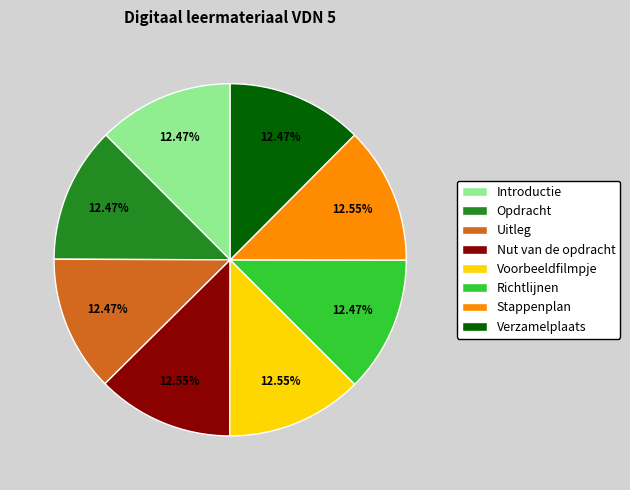

What percentage is NOT represented by Richtlijnen?

87.5%